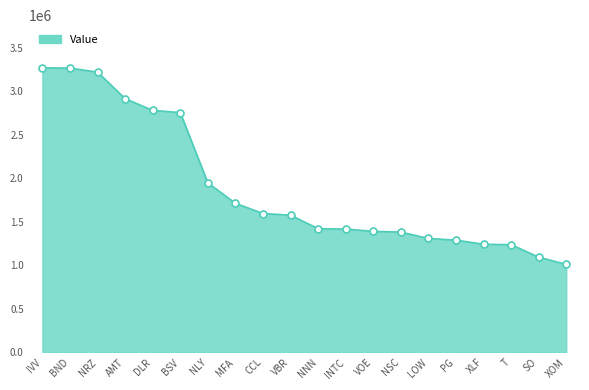

What is the change in value from BSV to XOM?

-1745000